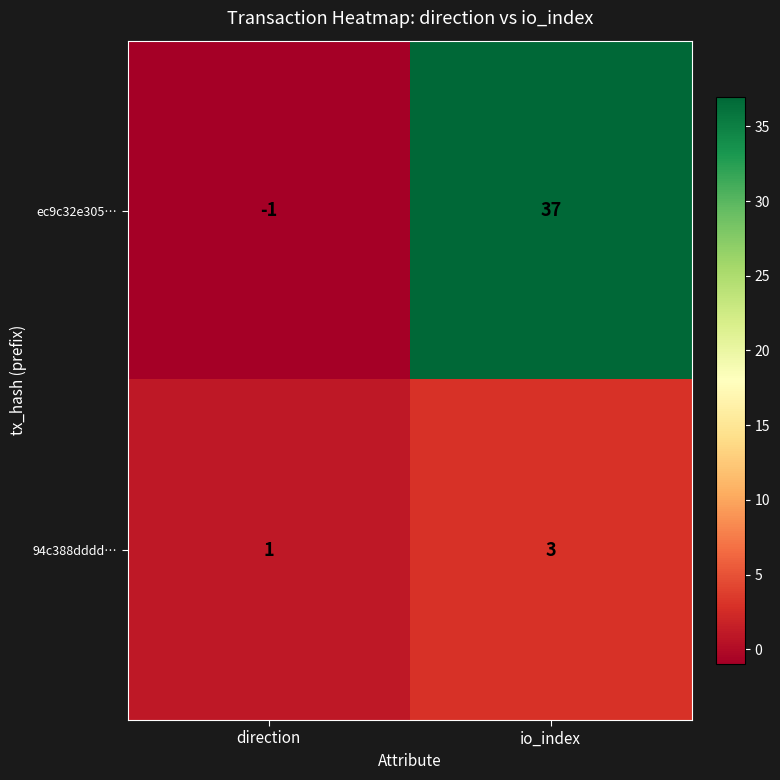

The value of 94c388dddd… at io_index is 3. True or false?

True